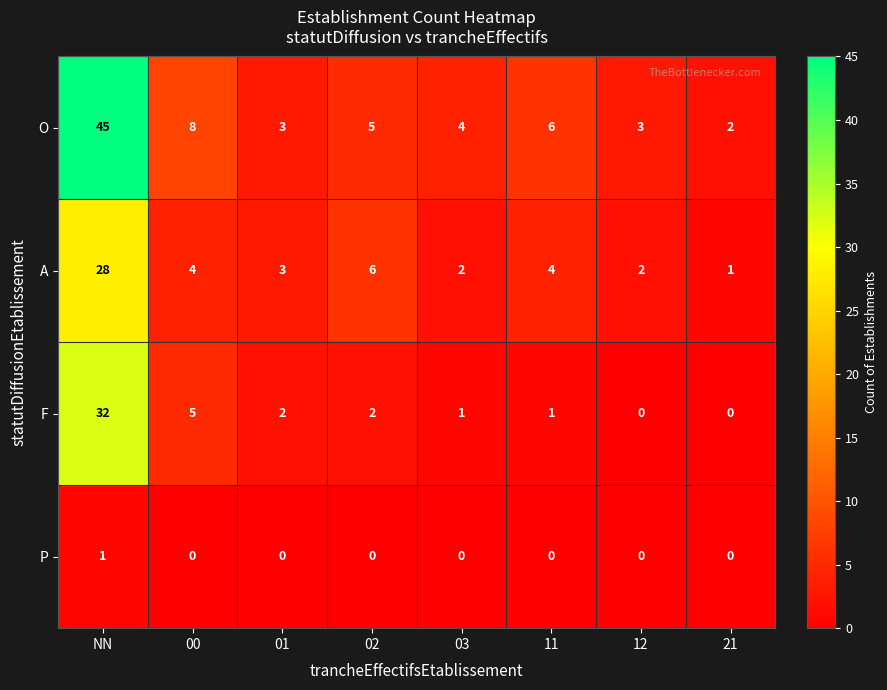

The value of O at 12 is 3. True or false?

True